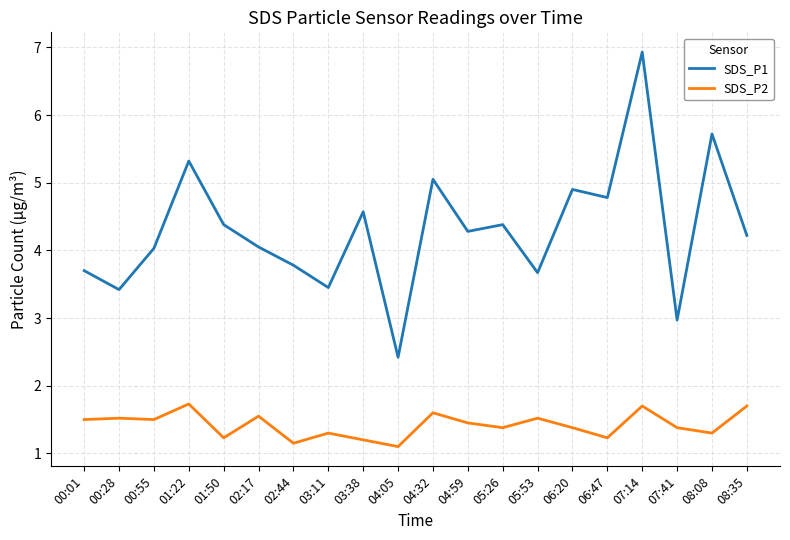

Is the value of SDS_P1 at 01:50 greater than the value of SDS_P2 at 03:11?

Yes